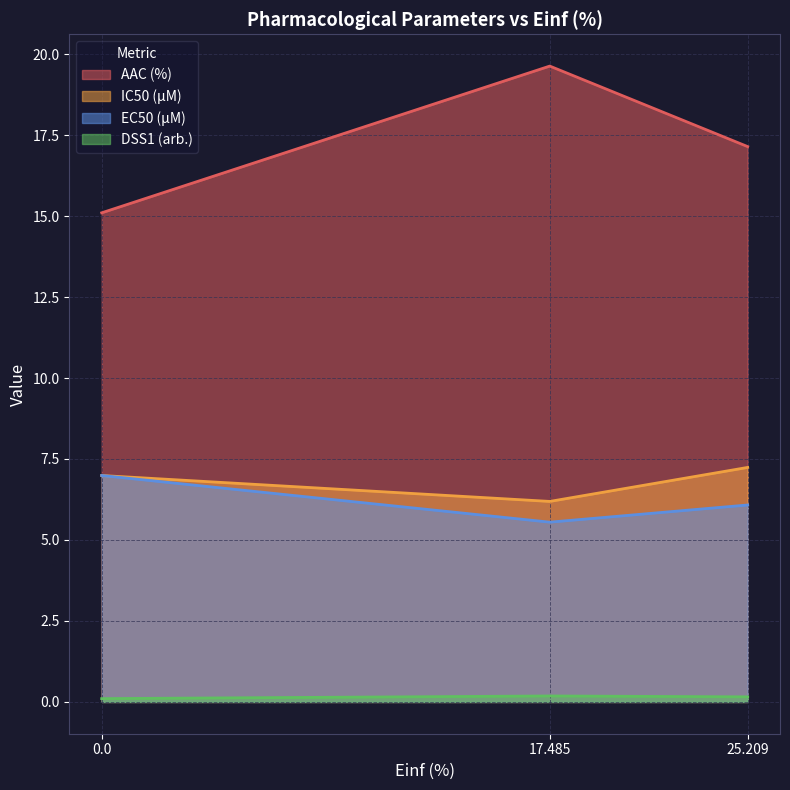

Reading left to right, what are all the values shown in this chart?

AAC (%): 15.1	19.6	17.1
IC50 (µM): 7.0	6.2	7.2
EC50 (µM): 7.0	5.5	6.1
DSS1 (arb.): 0.1	0.2	0.2